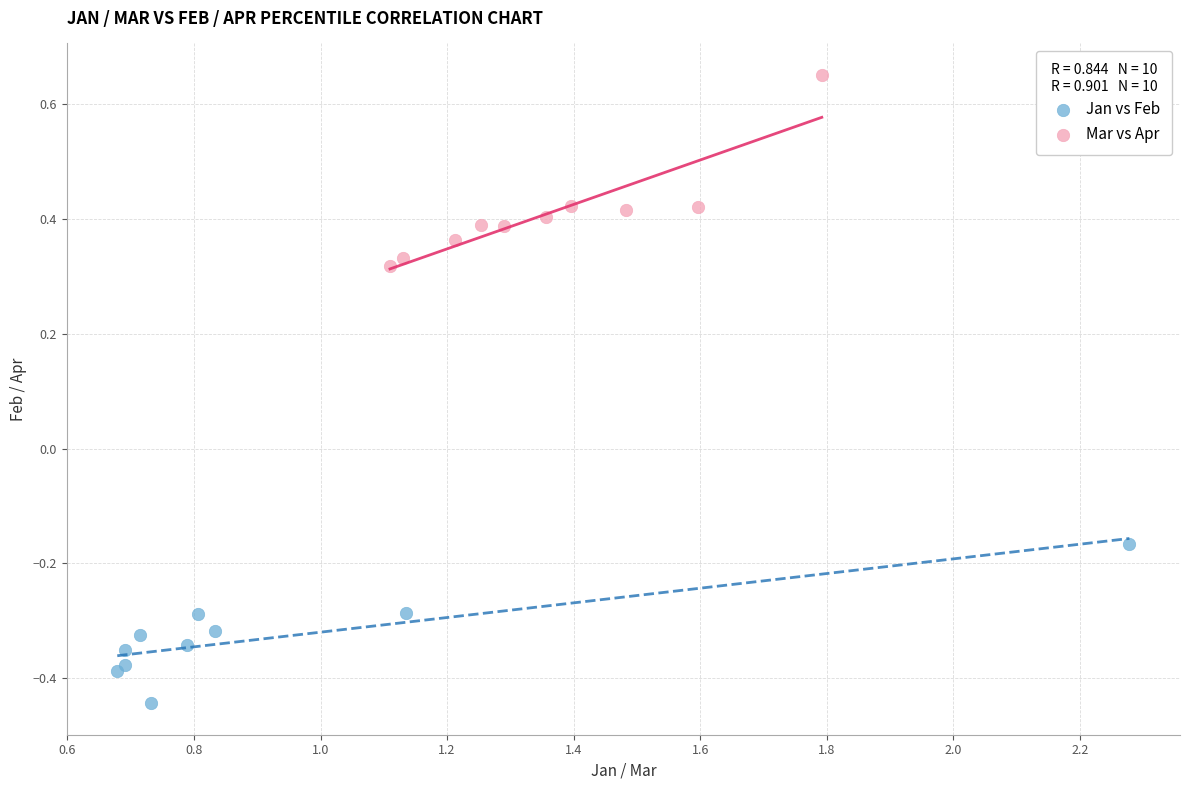

What are all the series names shown in the legend?

Jan vs Feb, Mar vs Apr